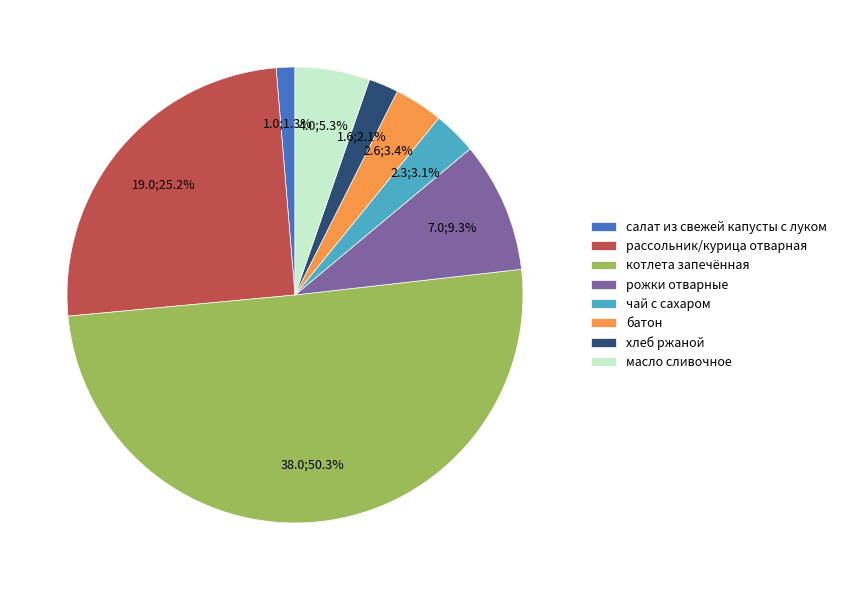

Is it true that салат из свежей капусты с луком is 1% of the pie?

True